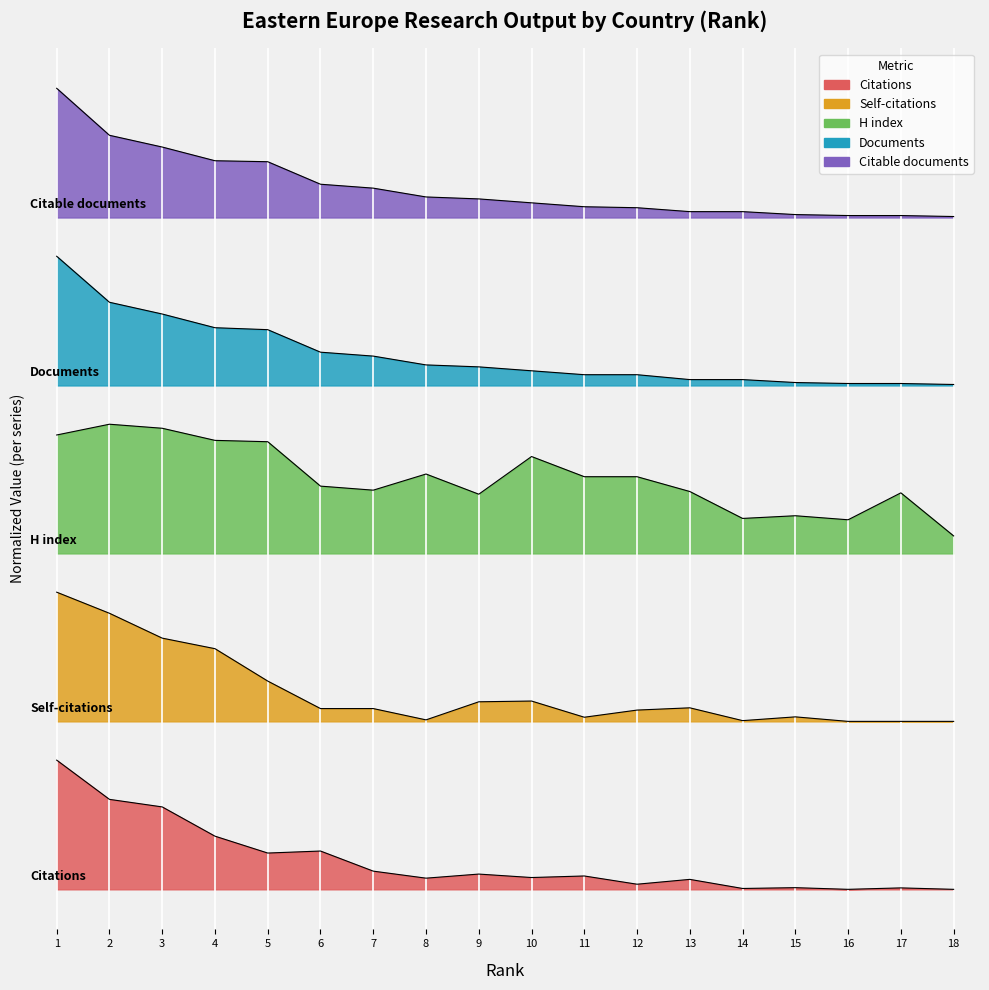

True or false: Self-citations and Citations intersect in this chart.

False